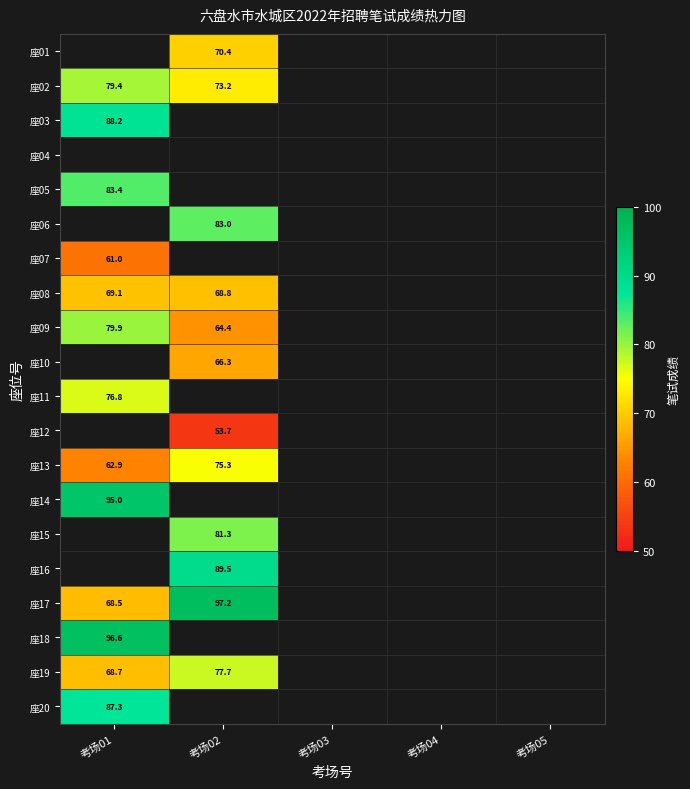

What is the maximum value shown in the chart?

97.2